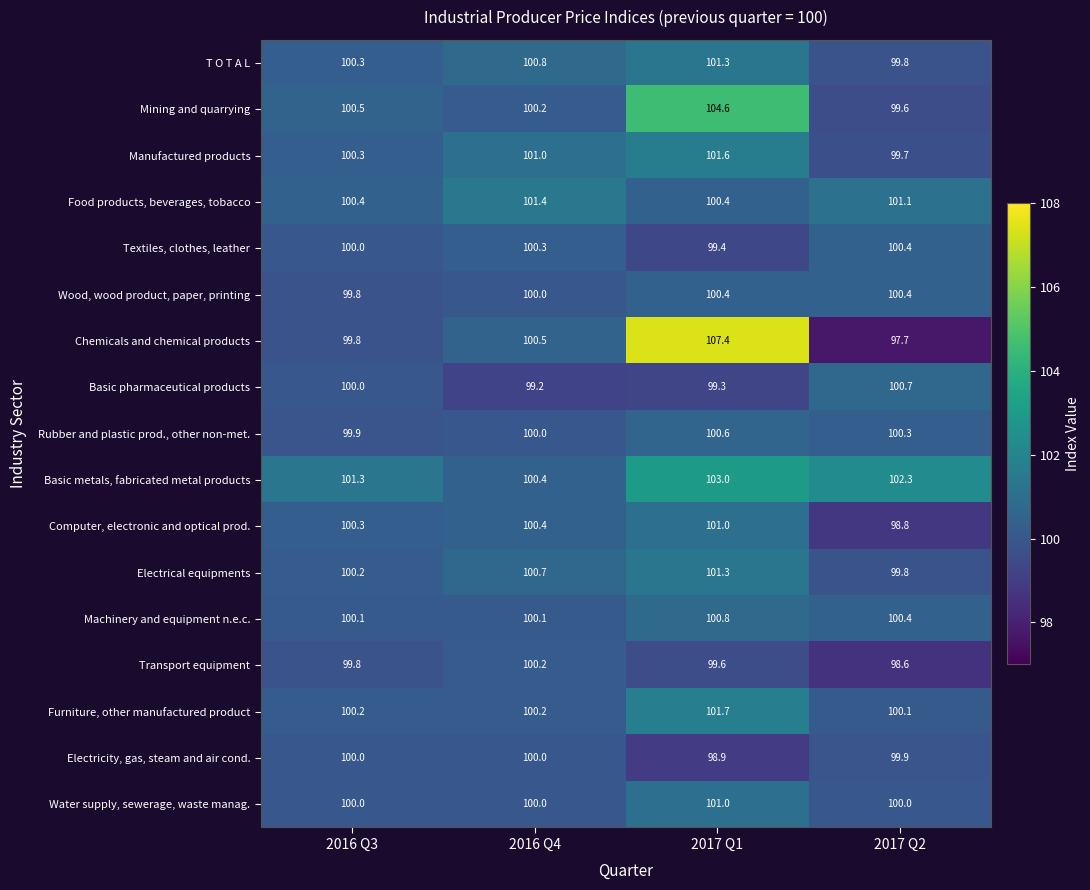

Read the T O T A L value at 2016 Q3.

100.3